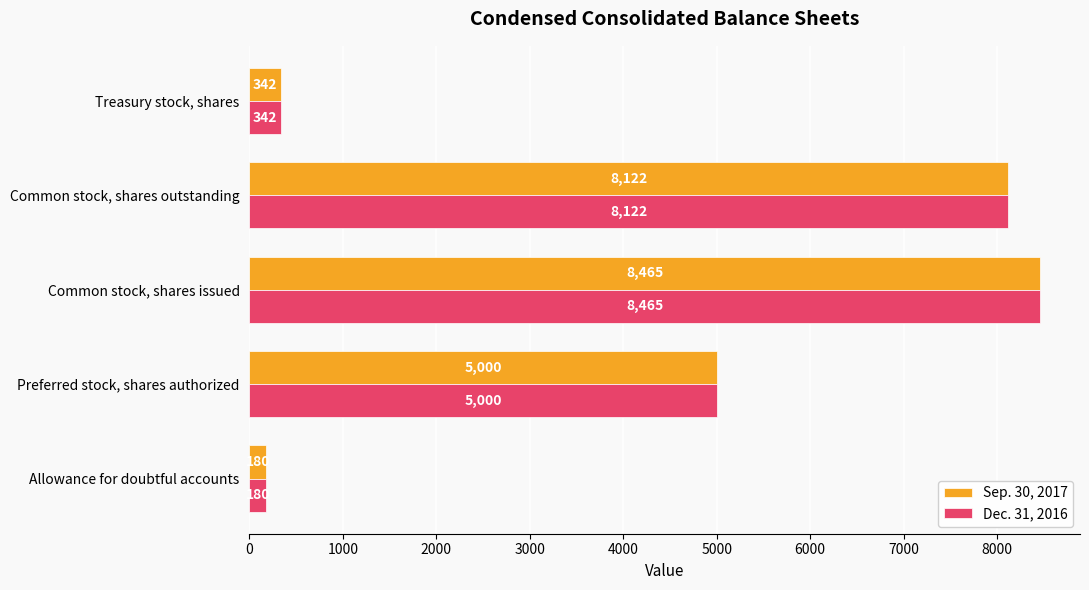

At how many categories does at least one series exceed 775?

3